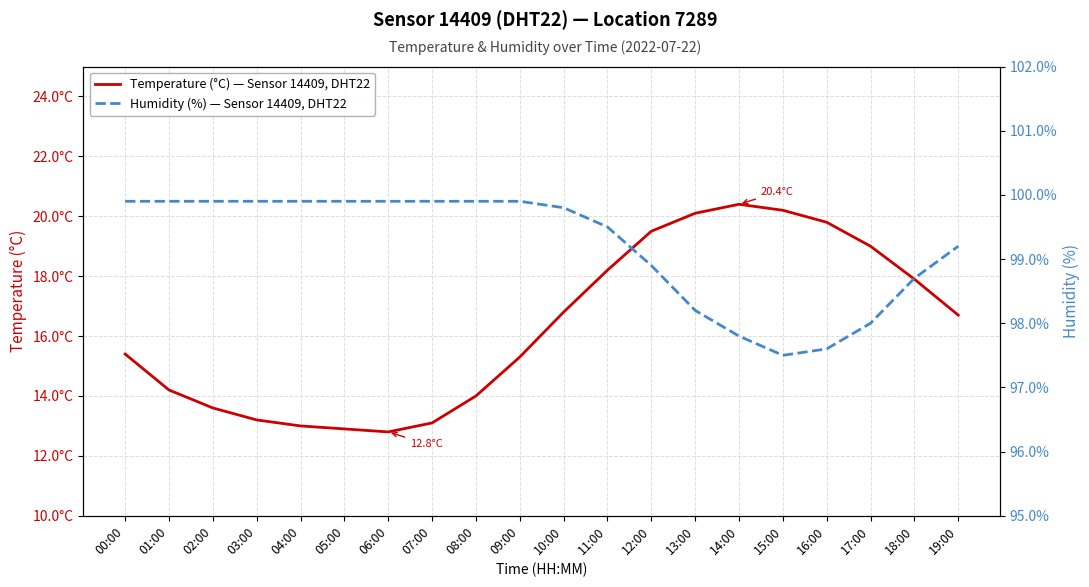

What is the difference between the maximum and minimum values in the Humidity (%) — Sensor 14409, DHT22 series?

2.4